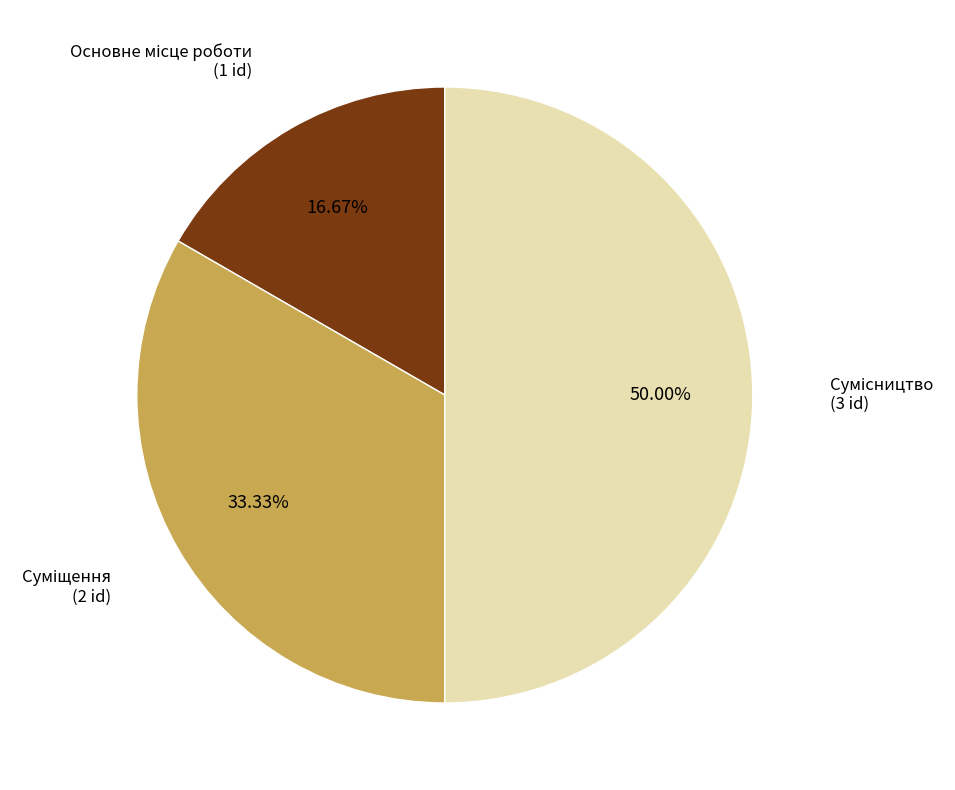

How many slices are in this pie chart?

3